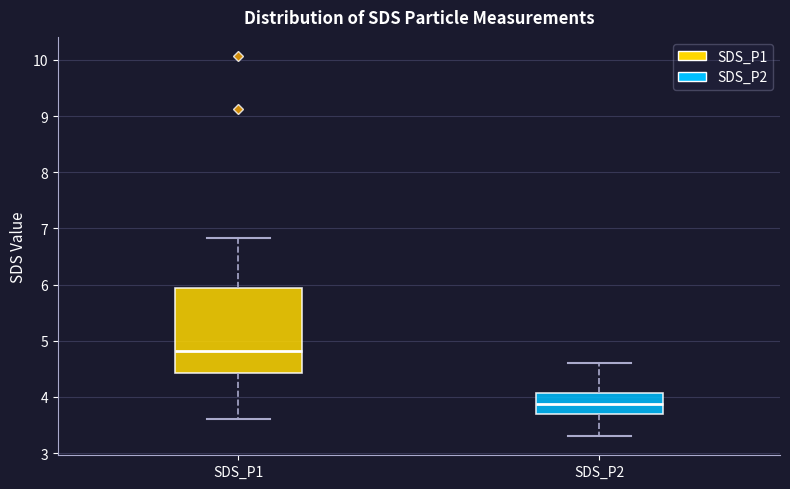

Which box has the lowest median line?

SDS_P2